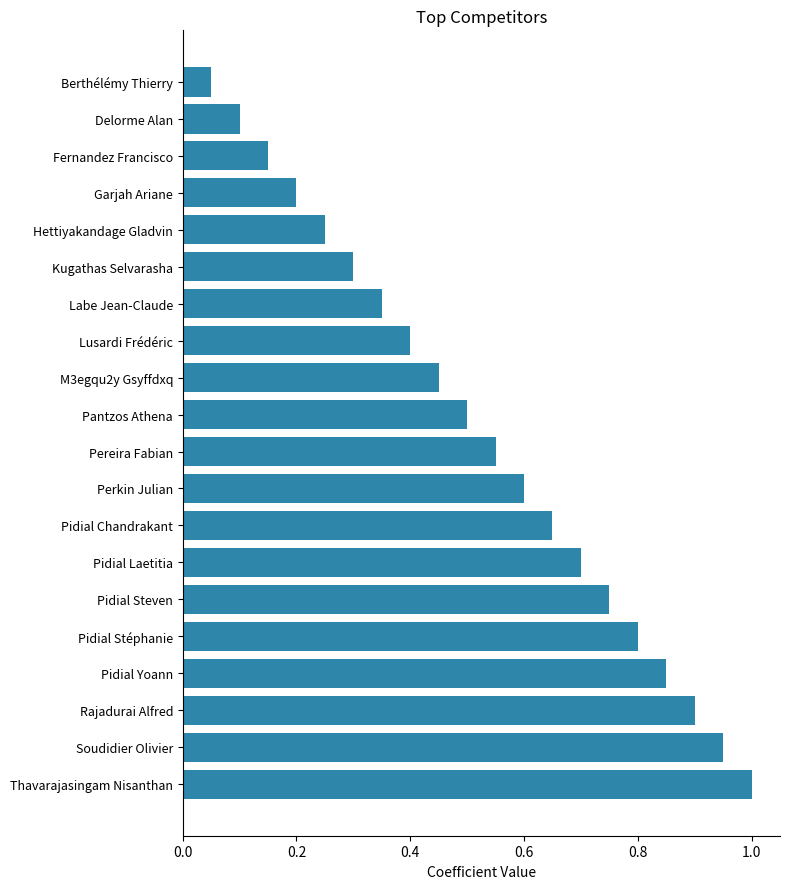

At which category does the chart reach its minimum across all series?

Berthélémy Thierry